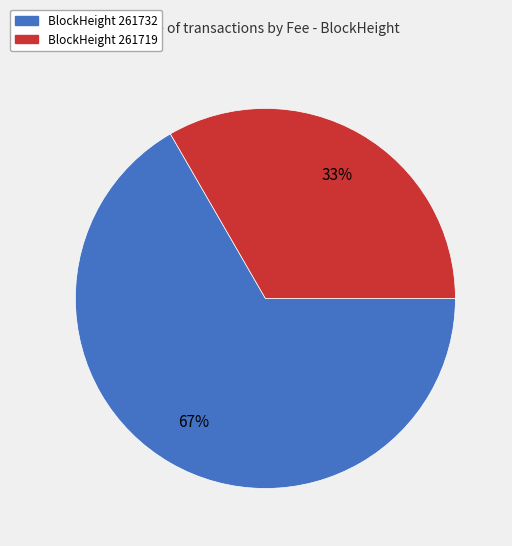

Count the number of slices in the pie.

2